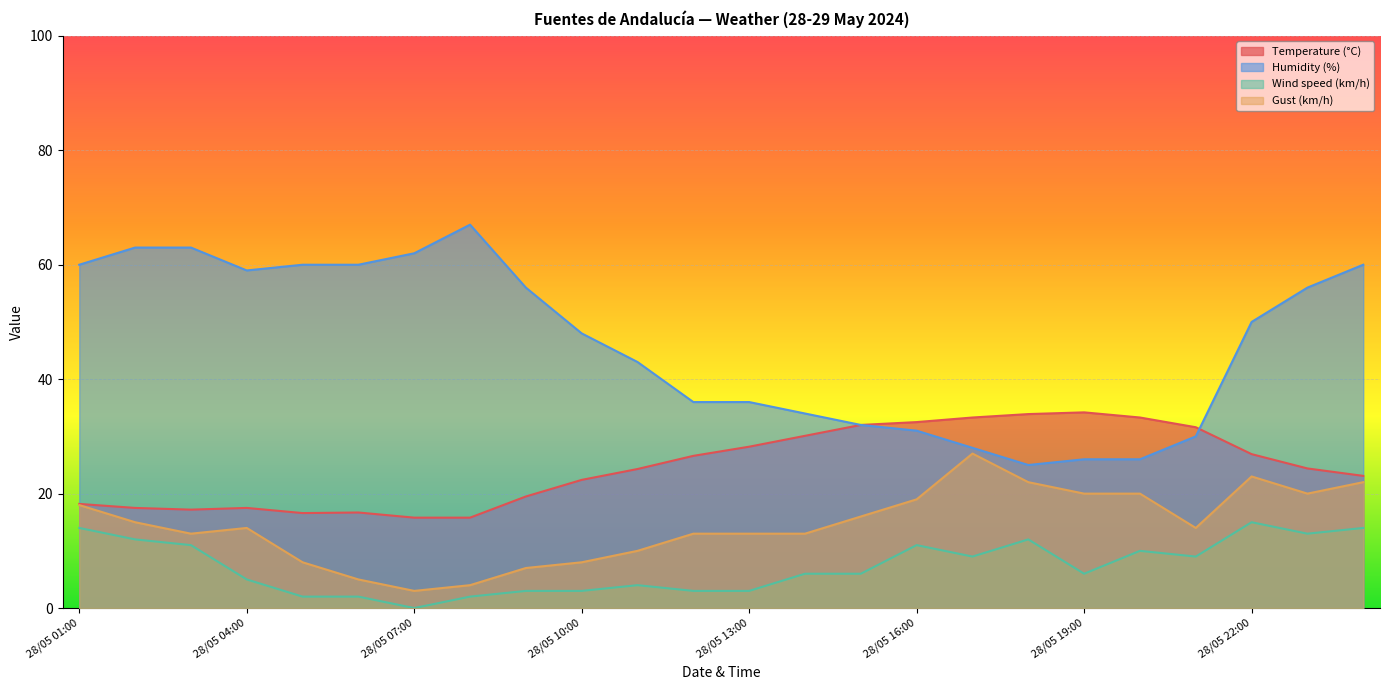

Which series has the largest total across all categories?

Humidity (%)